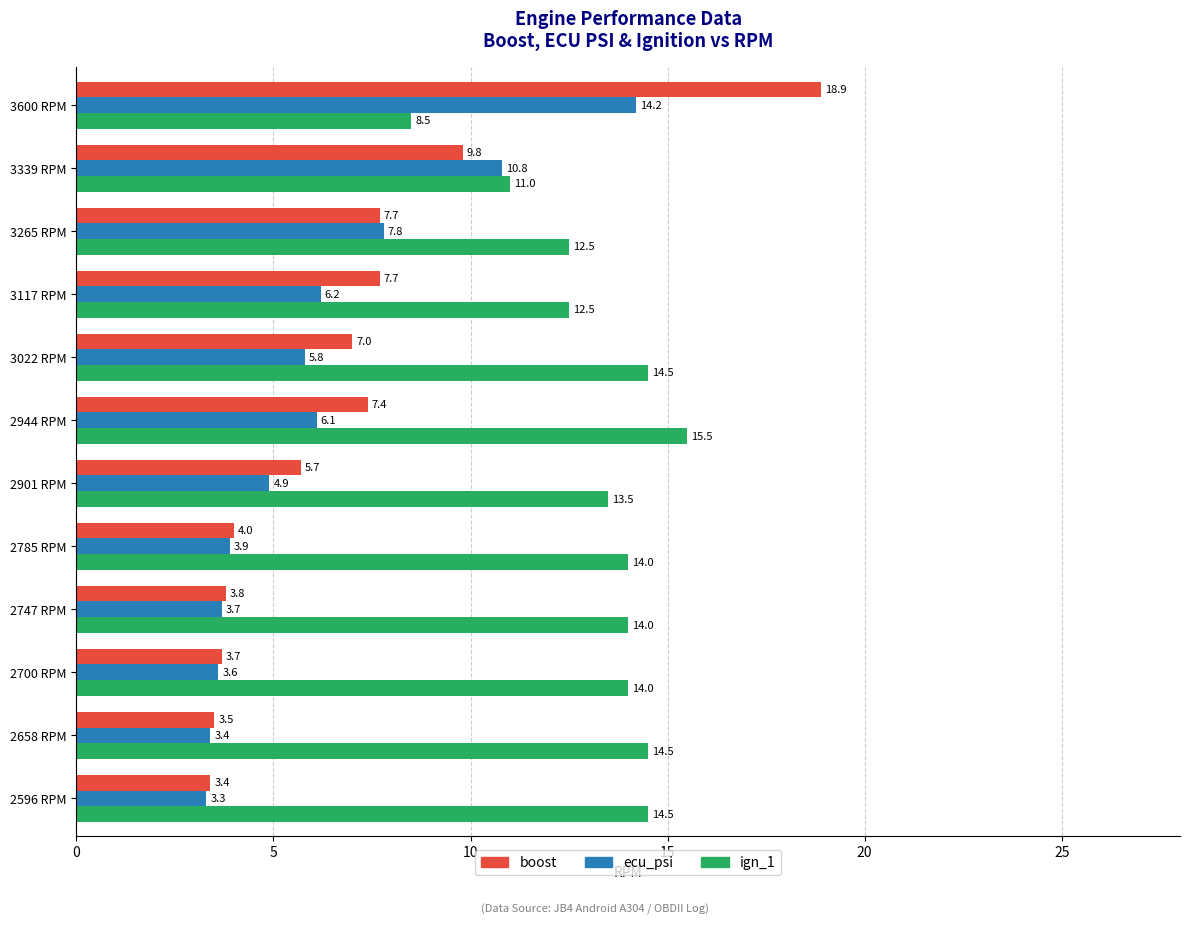

Which label corresponds to the largest value in the chart?

3600 RPM